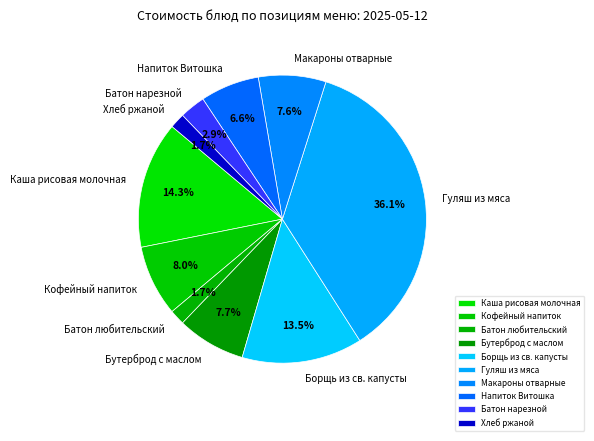

How many slices are in this pie chart?

10